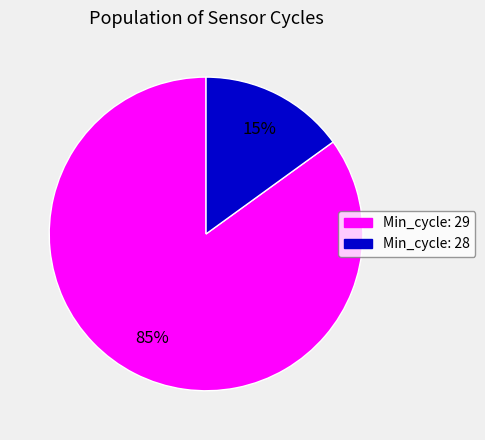

Rank the categories by value from lowest to highest.

Min_cycle: 28, Min_cycle: 29